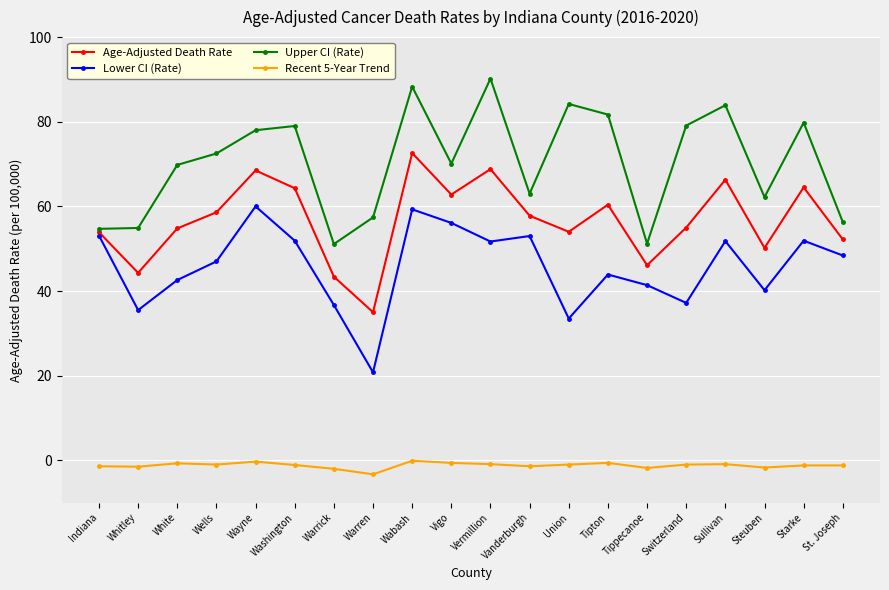

What is the label of the 6th point from the left?

Washington